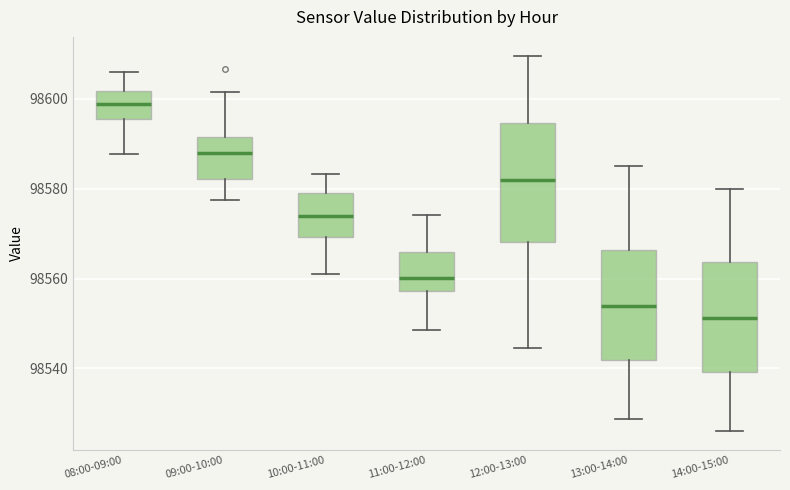

Comparing the boxes themselves (not the whiskers), which one is the tallest?

12:00-13:00